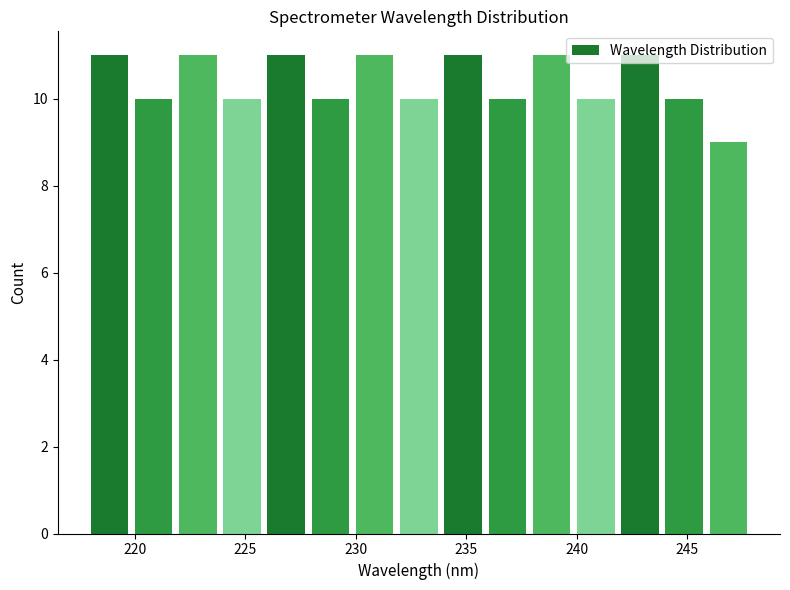

What is the height of the bar covering 234 to 236 on the x-axis? The values are not printed on the chart, so give them approximately, as read against the axis.

11